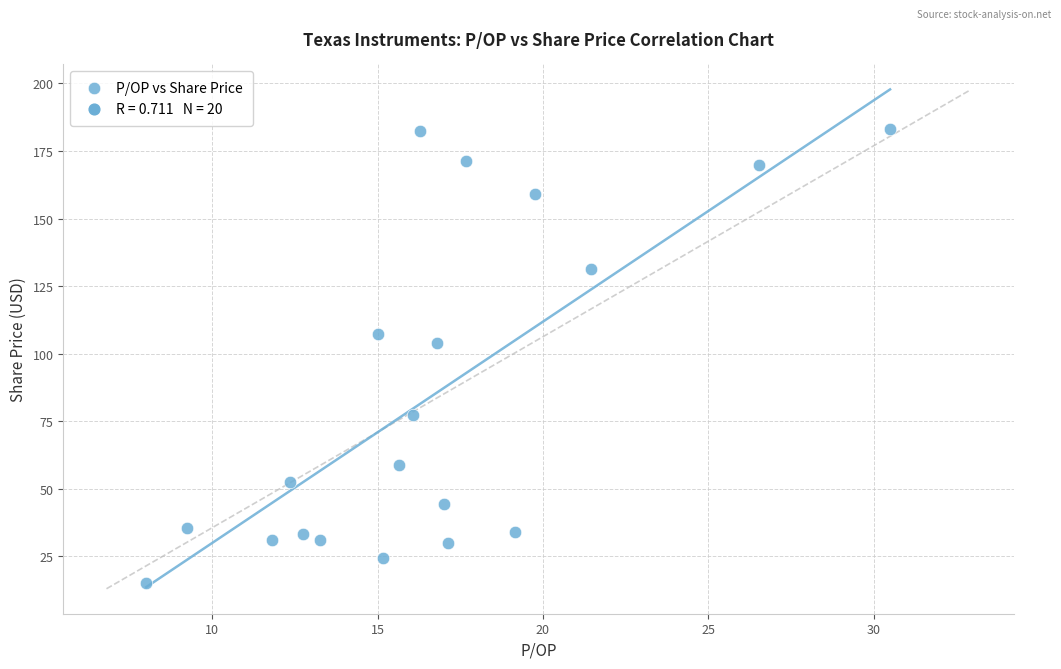

What is the range of Y values (max minus min)?

167.7